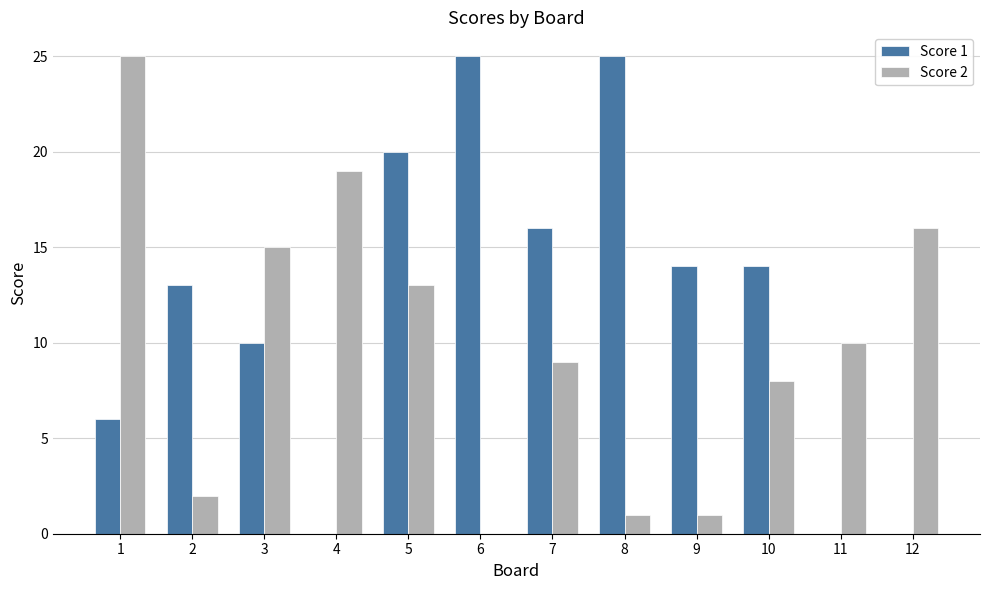

Read the Score 1 value at 7, to the nearest 10.

20